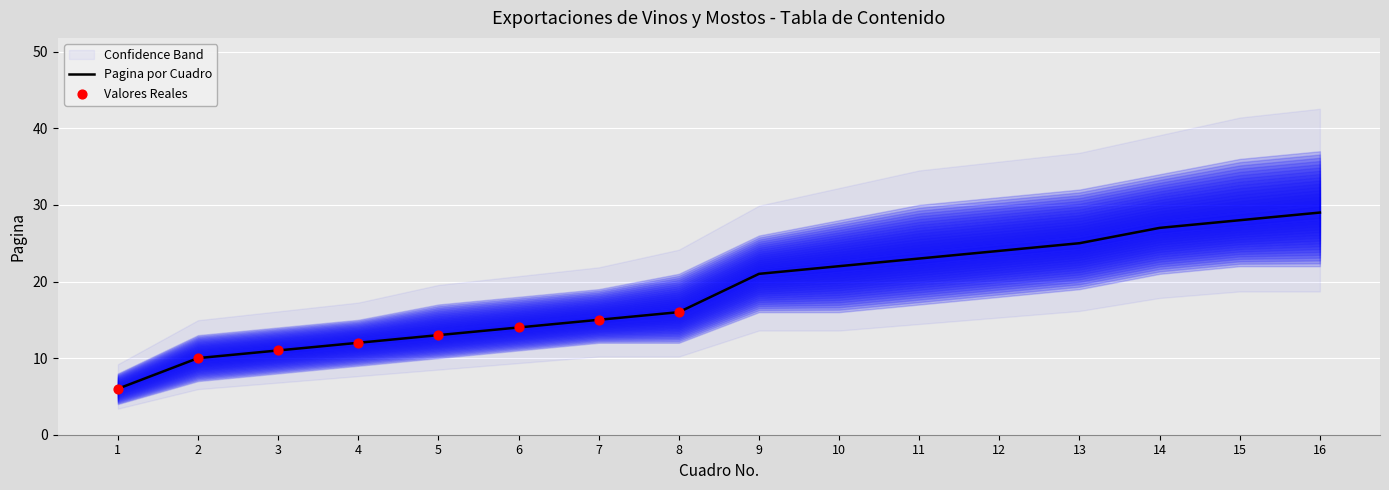

The value of Pagina por Cuadro at 5 is 13. True or false?

True